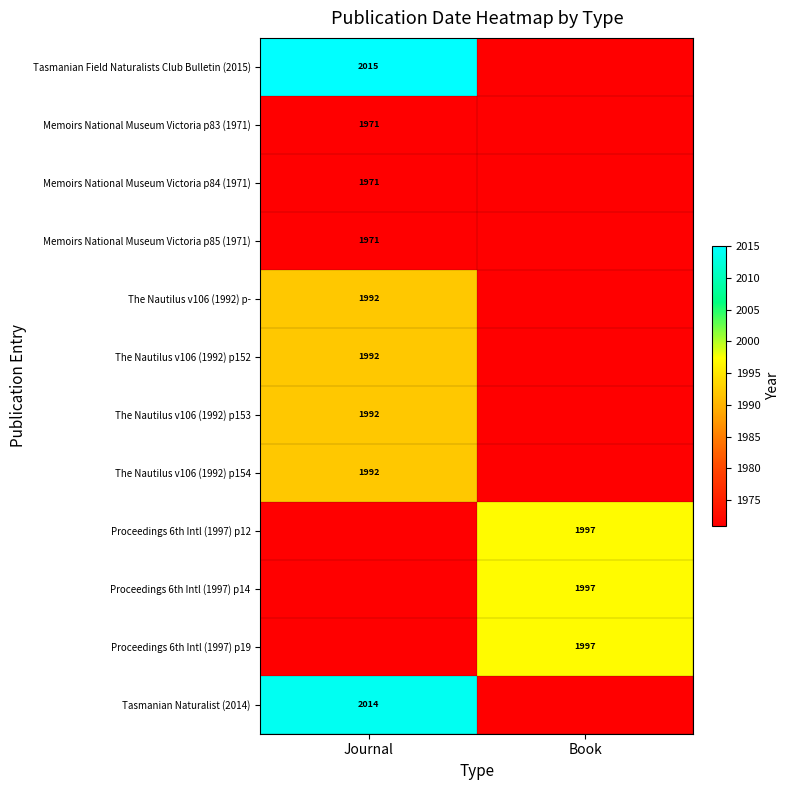

Which category has the highest value across all series?

Journal